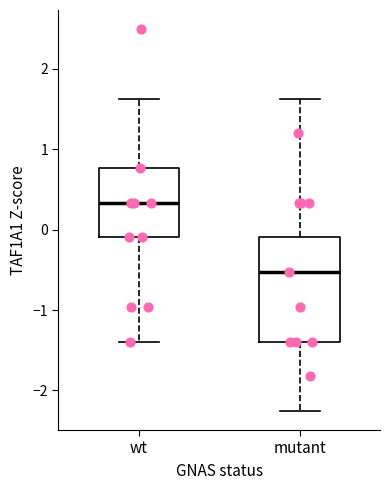

Which box is the tallest, from its lower edge to its upper edge?

mutant